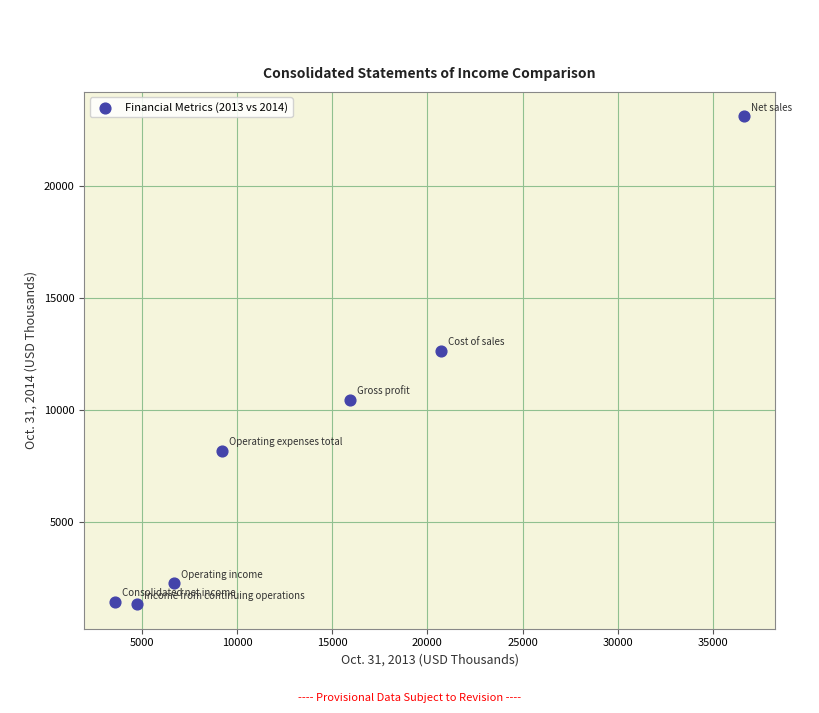

What is the average X value?

13929